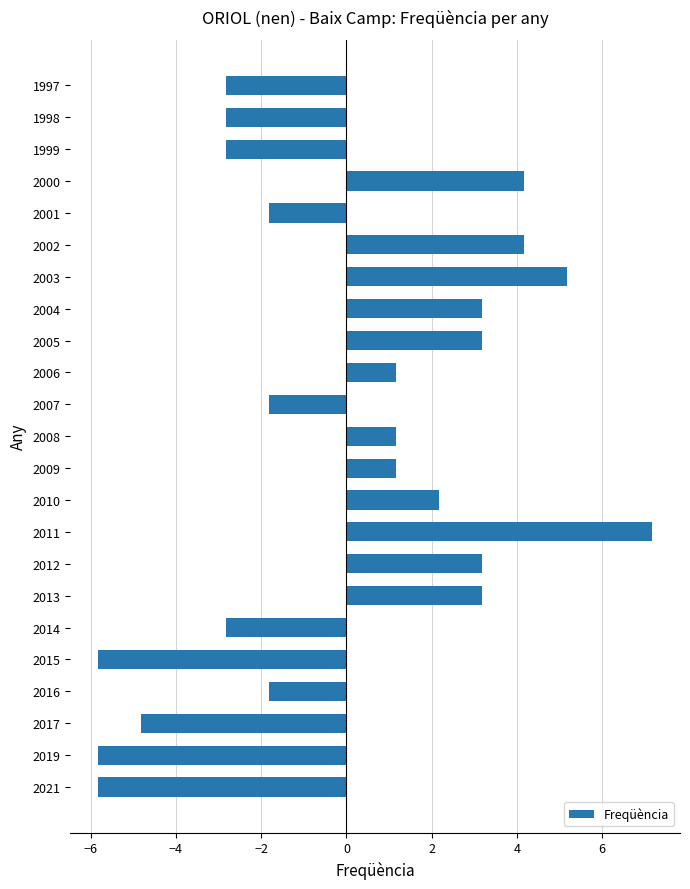

How many negative values are there?

11